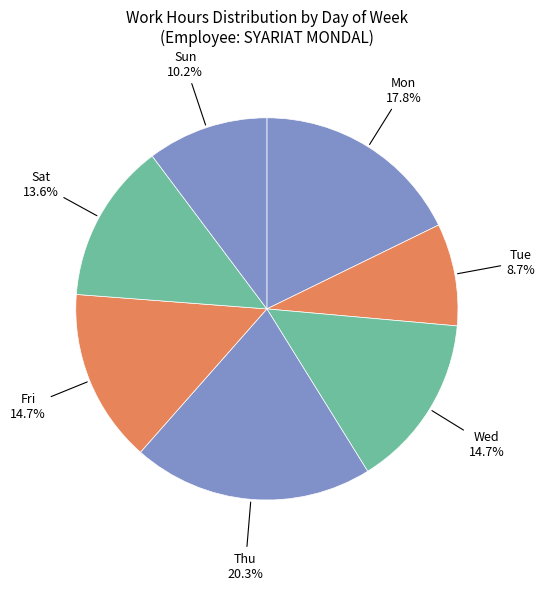

Is the sum of Sun and Fri greater than half?

No